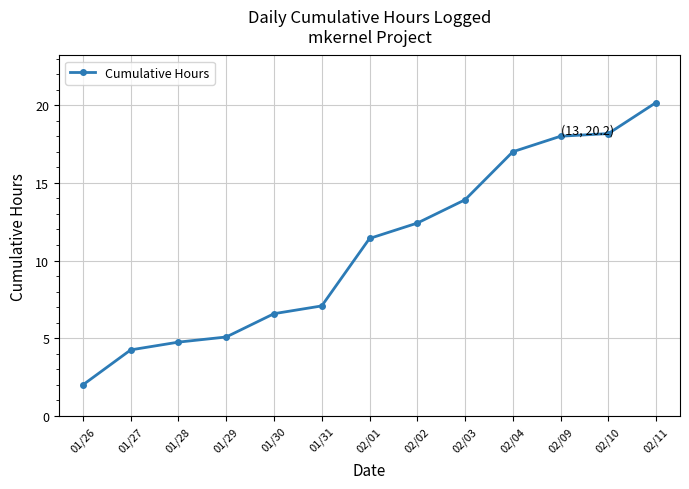

True or false: the data shows 28.6 at 02/11.

False